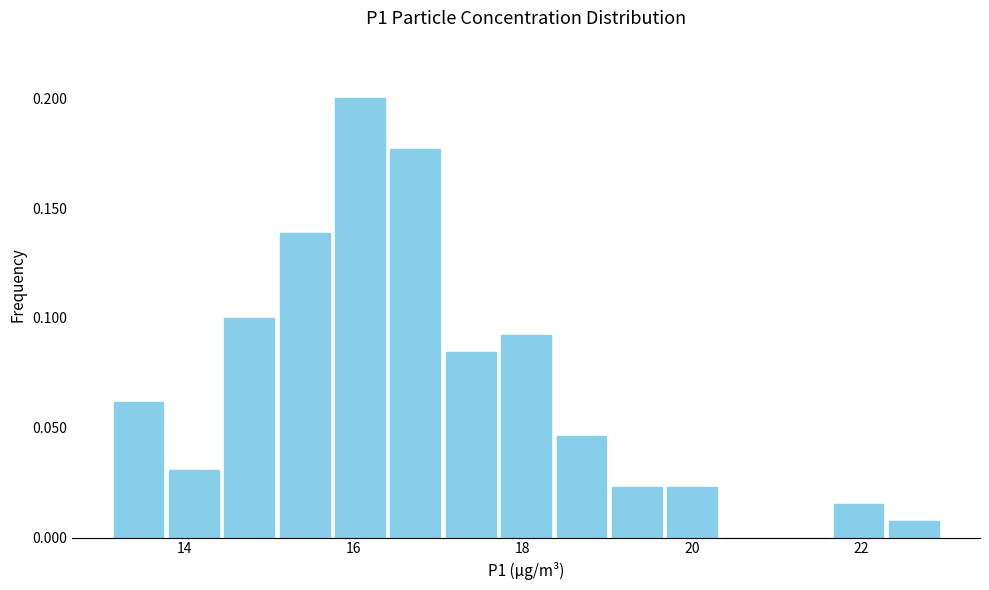

Read against the x-axis, roughly where is the centre of the tallest bar?

16.0